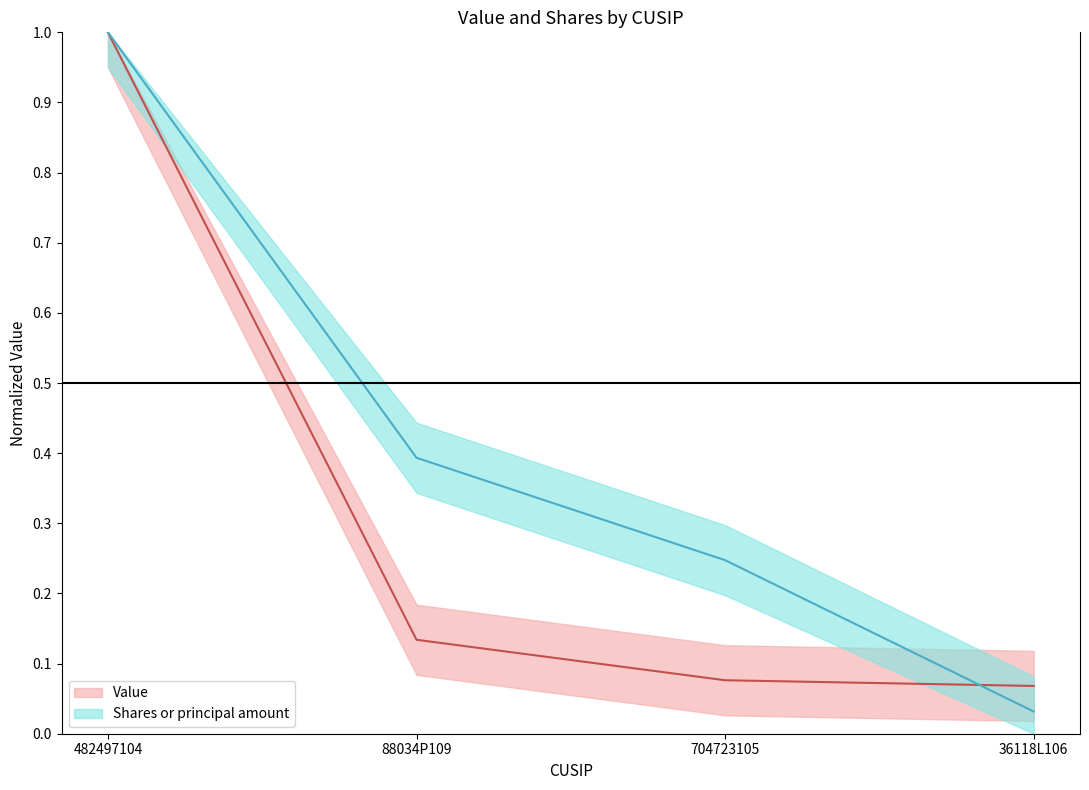

What is the maximum value for Value (center)?

1.0